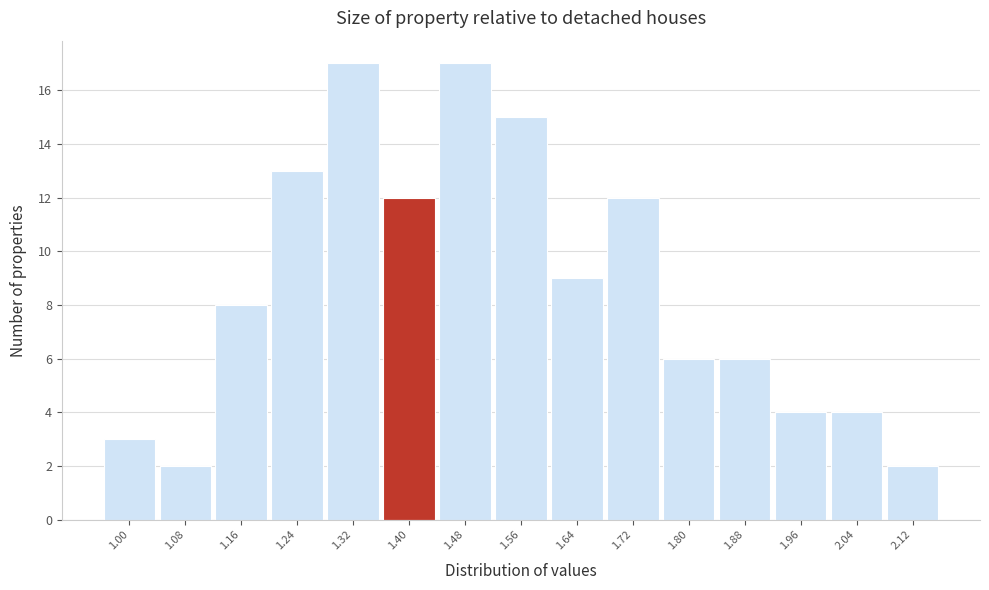

Reading left to right, list all the values displayed in this chart.

3	2	8	13	17	12	17	15	9	12	6	6	4	4	2